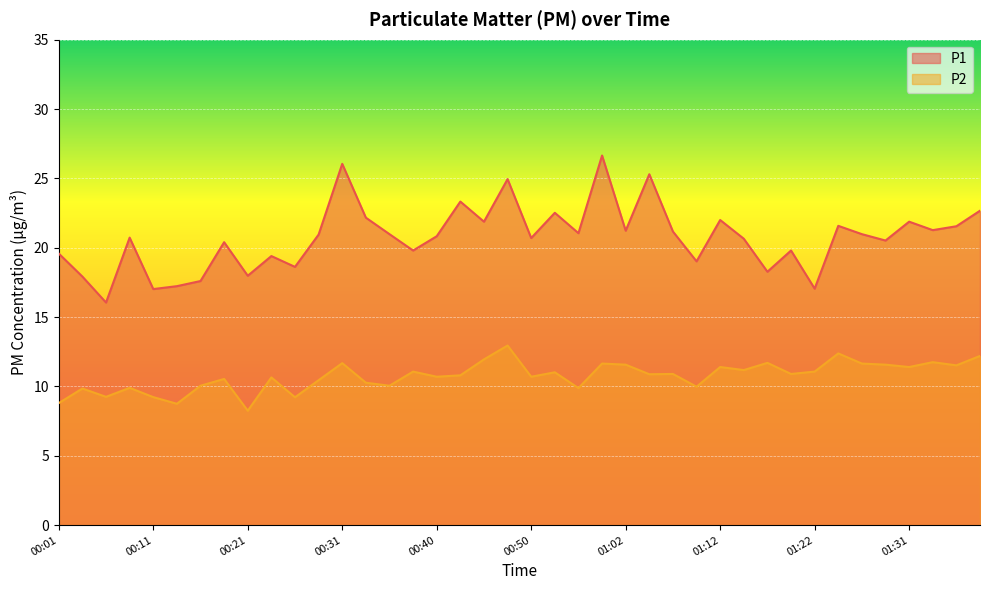

At 00:16, list the series in order from largest to smallest.

P1, P2